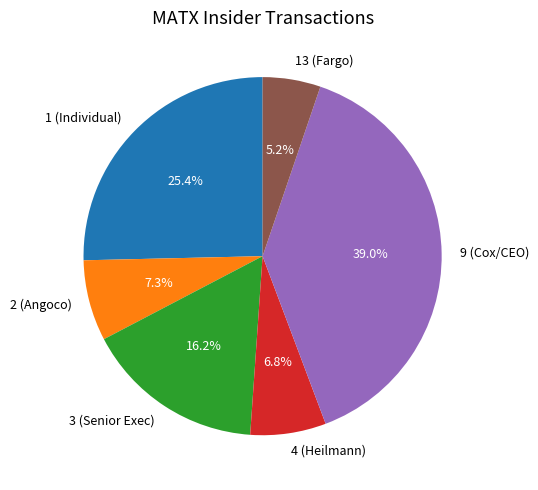

Between 3 (Senior Exec) and 2 (Angoco), which is larger?

3 (Senior Exec)